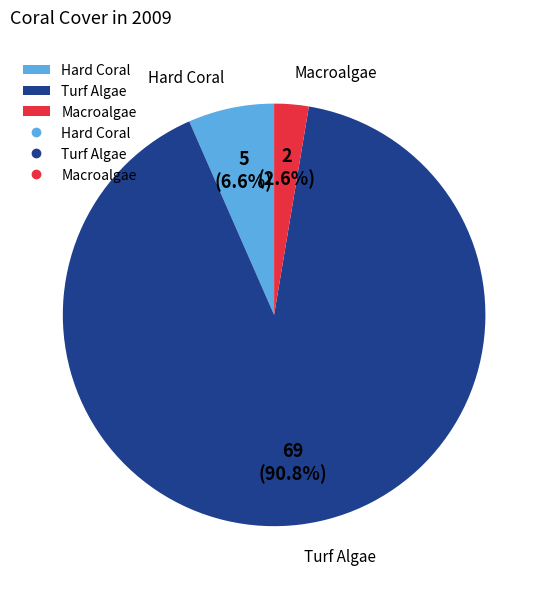

Which slice is the largest?

Turf Algae